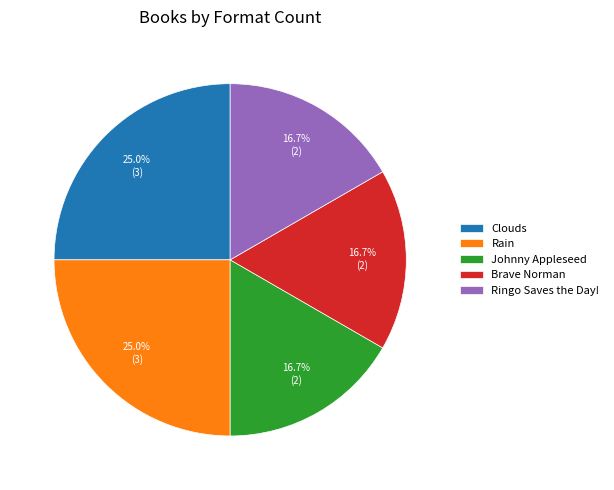

Does any single category account for the majority?

No